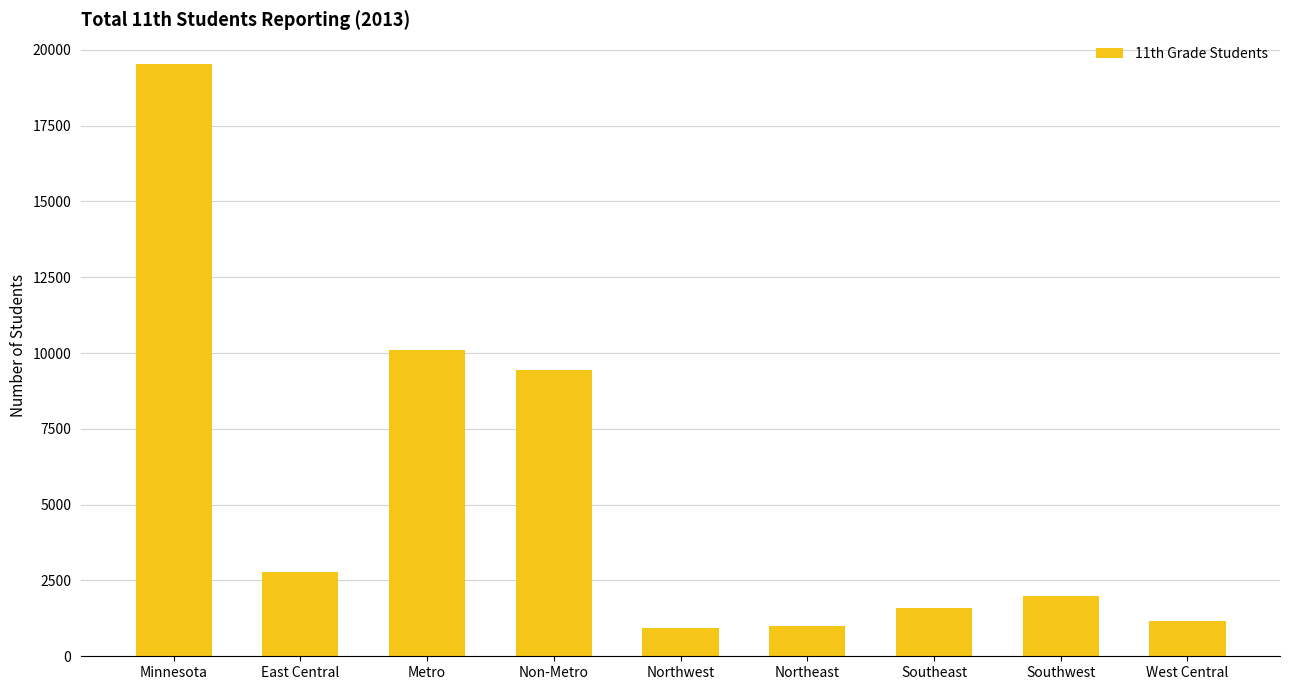

Are the bars horizontal?

No